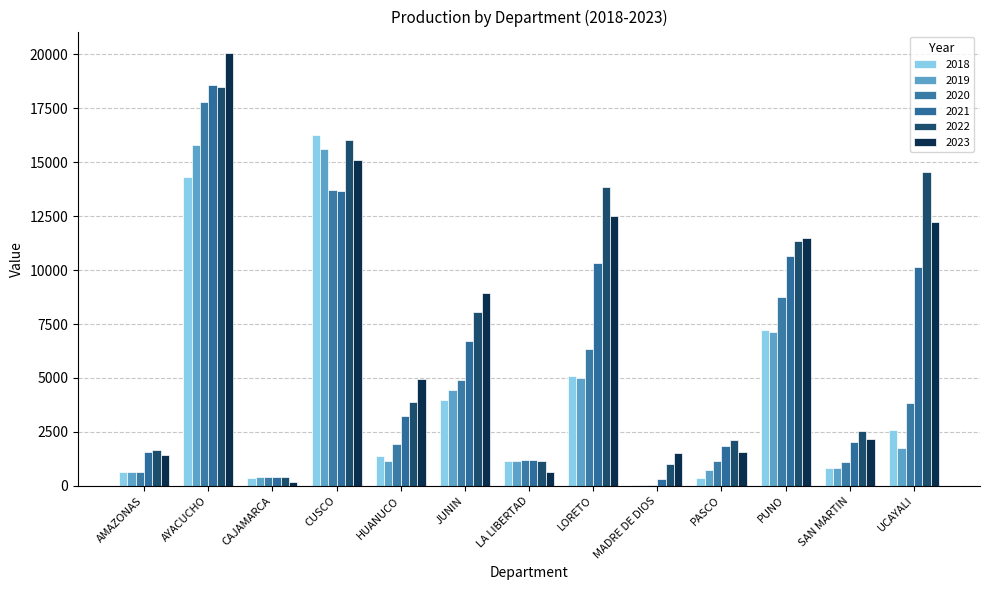

Reading left to right, transcribe all the data shown in this chart.

2018: AMAZONAS=642.5	AYACUCHO=14303.6	CAJAMARCA=380.5	CUSCO=16244.6	HUANUCO=1371.5	JUNIN=3970.8	LA LIBERTAD=1131.1	LORETO=5072.4	MADRE DE DIOS=36.1	PASCO=380.4	PUNO=7204.6	SAN MARTIN=830.7	UCAYALI=2565.3
2019: AMAZONAS=652.0	AYACUCHO=15812.5	CAJAMARCA=387.7	CUSCO=15610.9	HUANUCO=1149.4	JUNIN=4454.5	LA LIBERTAD=1149.9	LORETO=5008.5	MADRE DE DIOS=41.8	PASCO=714.2	PUNO=7106.8	SAN MARTIN=832.3	UCAYALI=1735.1
2020: AMAZONAS=656.1	AYACUCHO=17785.9	CAJAMARCA=398.3	CUSCO=13707.3	HUANUCO=1935.8	JUNIN=4882.1	LA LIBERTAD=1204.7	LORETO=6328.0	MADRE DE DIOS=57.0	PASCO=1153.4	PUNO=8729.9	SAN MARTIN=1116.2	UCAYALI=3822.5
2021: AMAZONAS=1563.5	AYACUCHO=18589.8	CAJAMARCA=406.2	CUSCO=13641.5	HUANUCO=3221.4	JUNIN=6700.8	LA LIBERTAD=1192.6	LORETO=10347.9	MADRE DE DIOS=315.3	PASCO=1834.7	PUNO=10670.1	SAN MARTIN=2046.3	UCAYALI=10150.7
2022: AMAZONAS=1642.2	AYACUCHO=18469.3	CAJAMARCA=432.4	CUSCO=16008.9	HUANUCO=3887.3	JUNIN=8063.5	LA LIBERTAD=1128.3	LORETO=13844.4	MADRE DE DIOS=1013.4	PASCO=2116.5	PUNO=11346.7	SAN MARTIN=2524.0	UCAYALI=14531.2
2023: AMAZONAS=1443.6	AYACUCHO=20051.3	CAJAMARCA=190.2	CUSCO=15100.6	HUANUCO=4959.7	JUNIN=8921.0	LA LIBERTAD=649.3	LORETO=12490.7	MADRE DE DIOS=1529.0	PASCO=1560.8	PUNO=11482.6	SAN MARTIN=2183.5	UCAYALI=12221.3